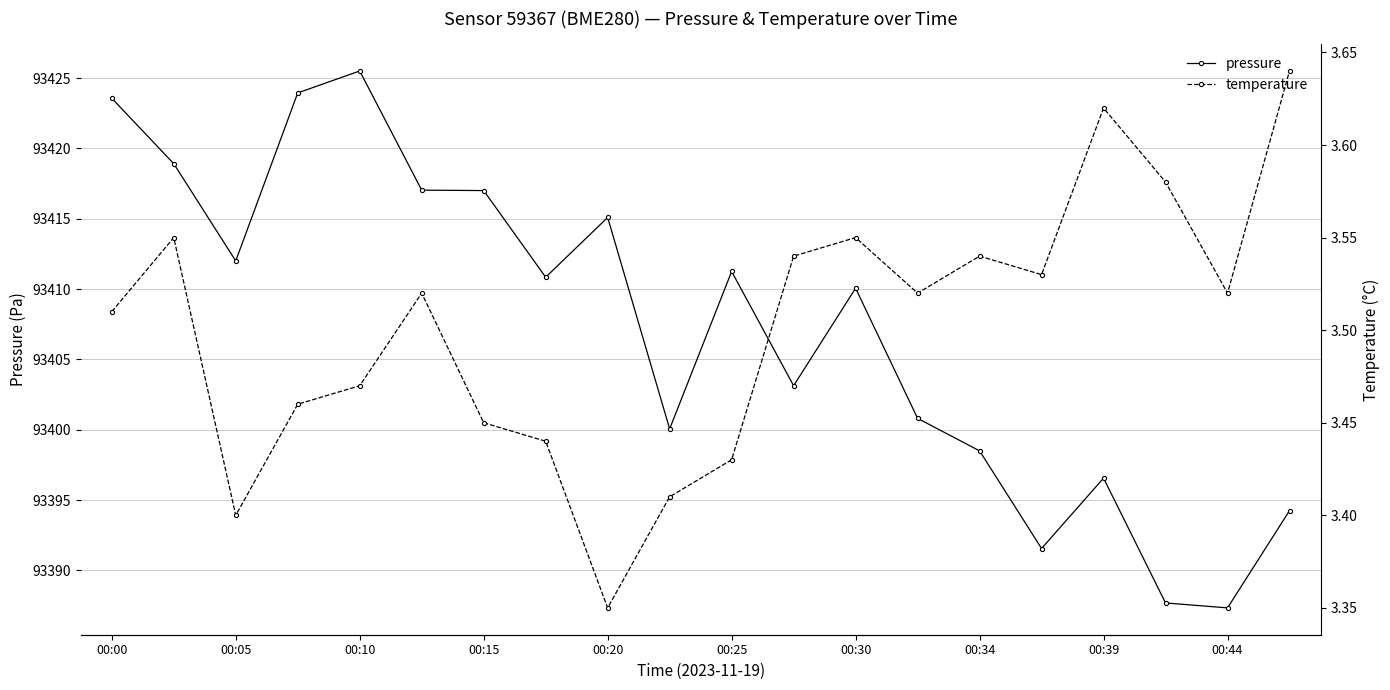

In pressure, how many points are lower than both neighbors (excluding endpoints)?

6